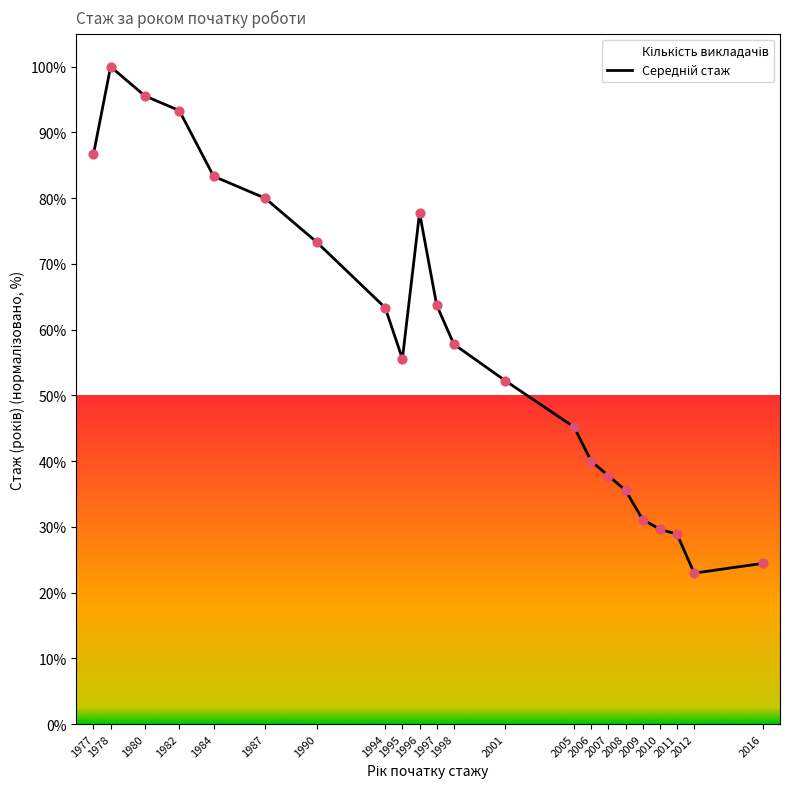

Which has a higher value, 2010 or 2016?

2010